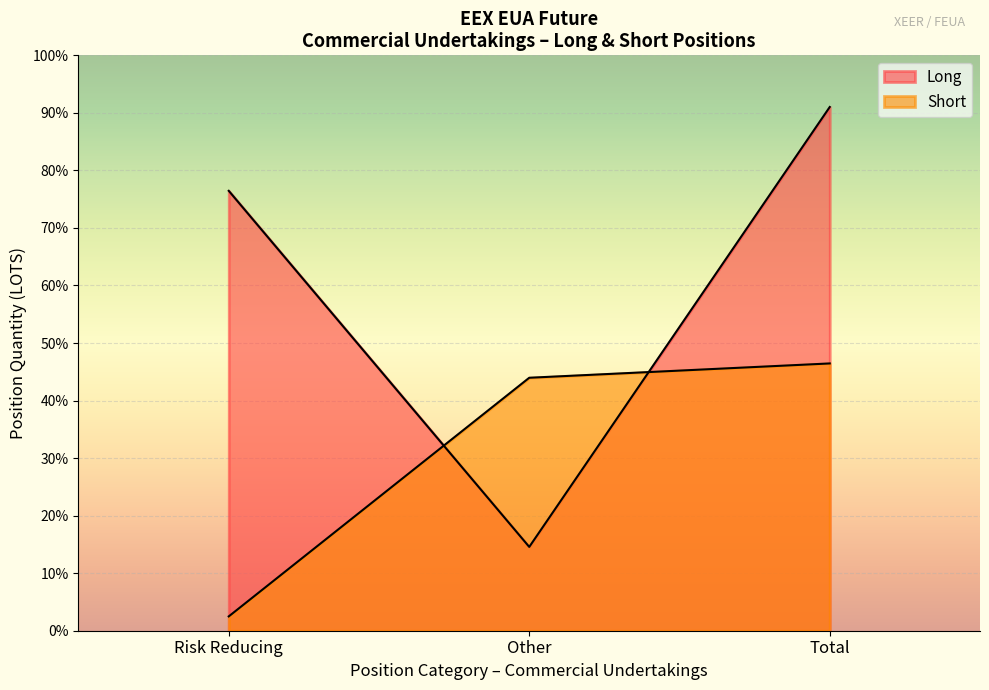

Where is Short nearest to the value 39484?

Commercial Risk Reducing